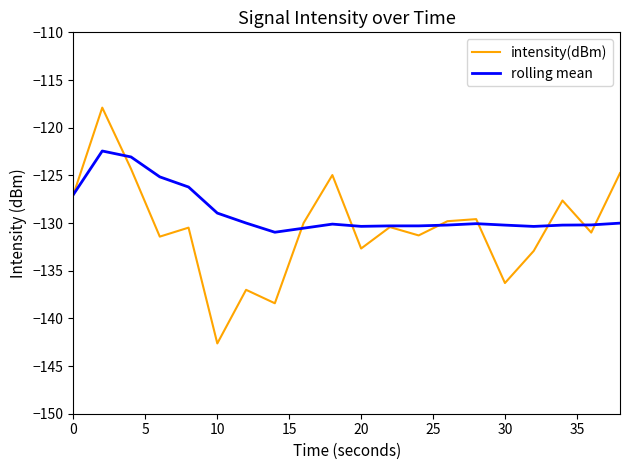

List the series in order of their peak value, lowest first.

rolling mean, intensity(dBm)